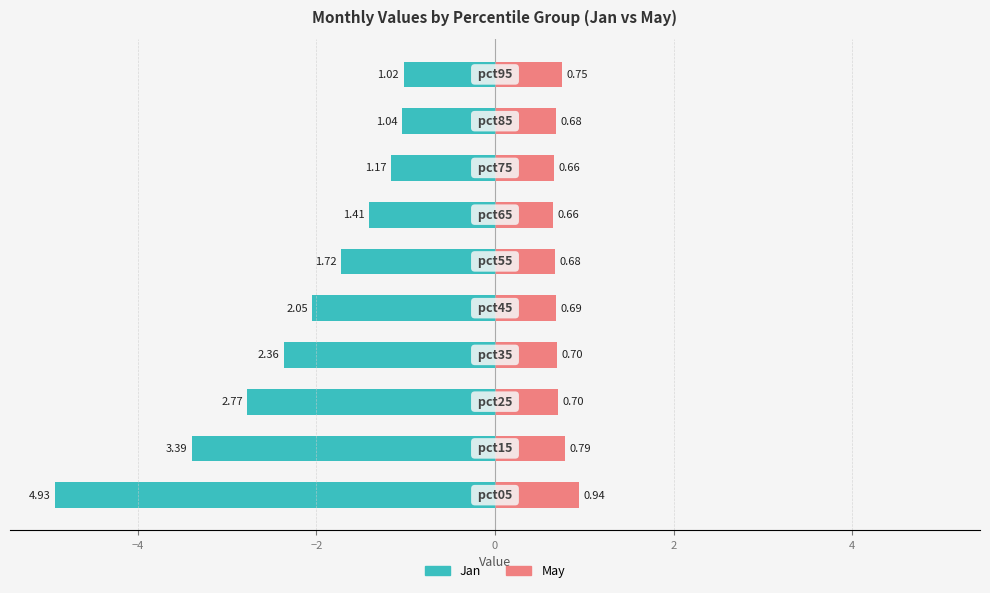

What is the difference between the maximum and minimum values in the May series?

0.3